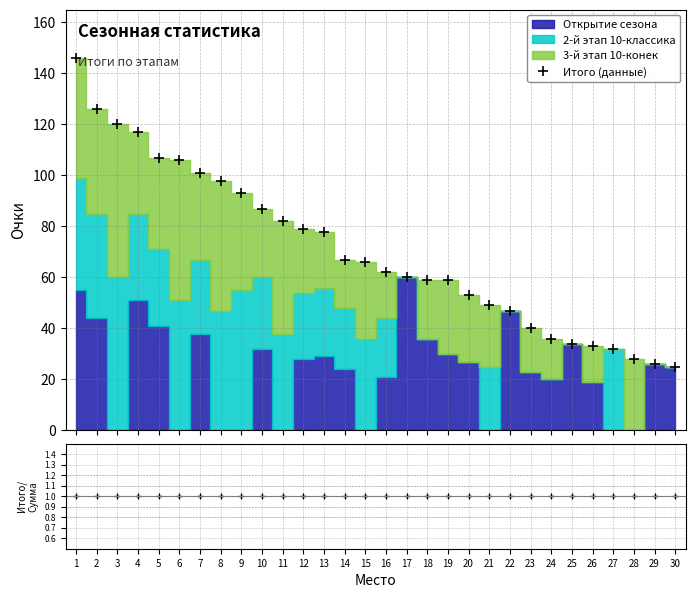

Does the chart display data point markers on the line(s)?

Yes